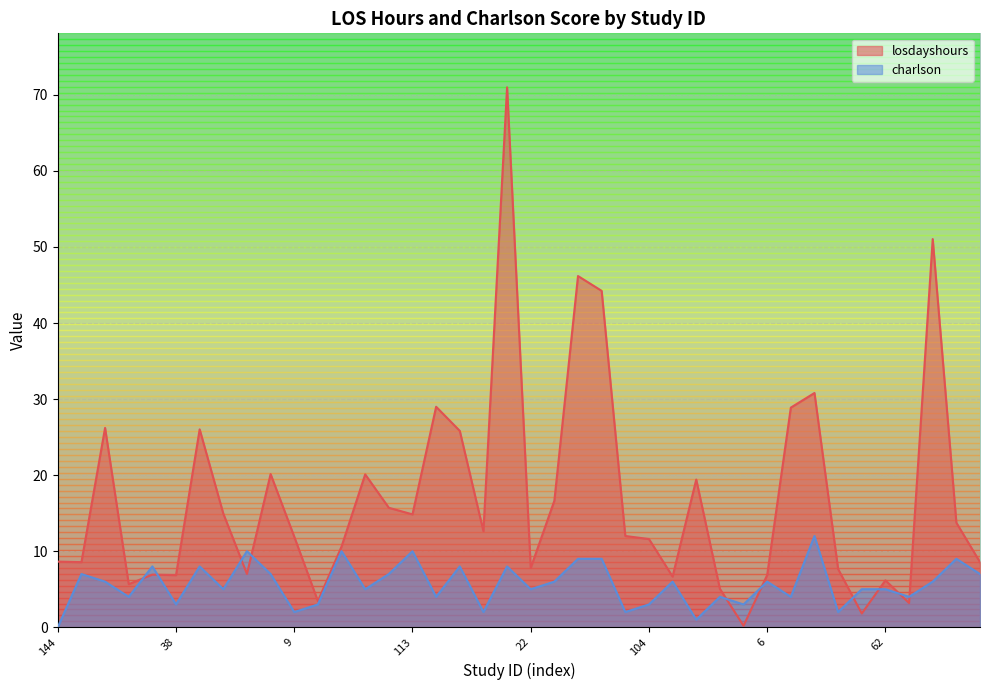

List the labels in order of charlson value, largest first.

84, 27, 180, 113, 124, 196, 168, 140, 14, 11, 103, 72, 130, 122, 115, 4, 184, 126, 6, 59, 149, 86, 22, 42, 62, 155, 221, 82, 108, 123, 38, 51, 104, 75, 9, 214, 118, 69, 198, 144